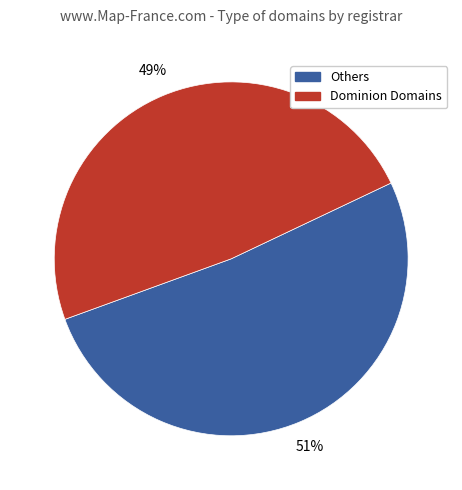

To the nearest percent, what percentage of the pie is Others?

51%